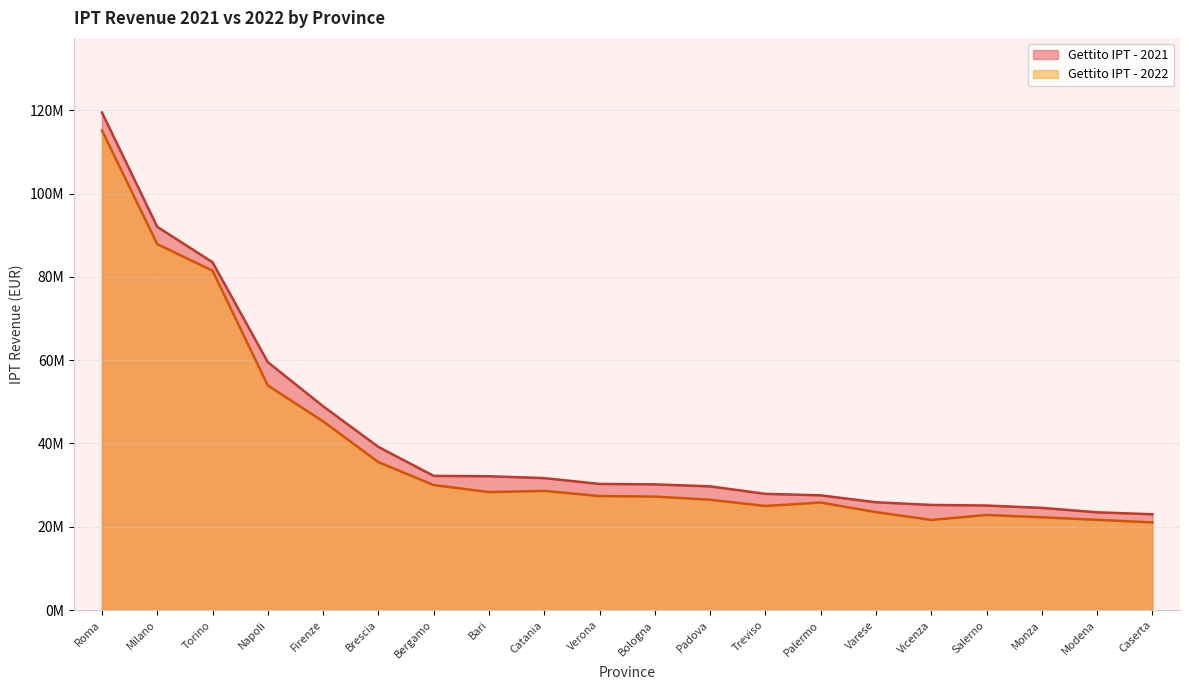

The value of Gettito IPT - 2021 at Roma is 119436273. True or false?

True